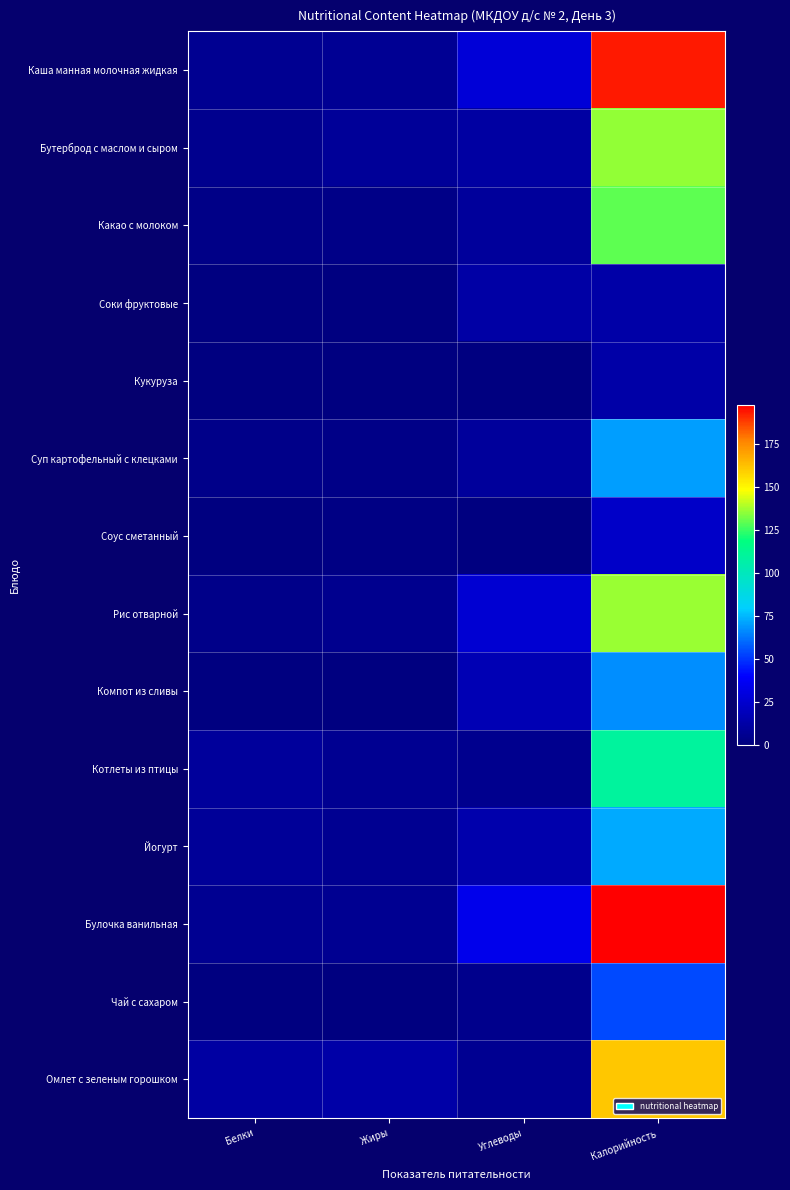

What is the total value across all series at Калорийность?

1376.7